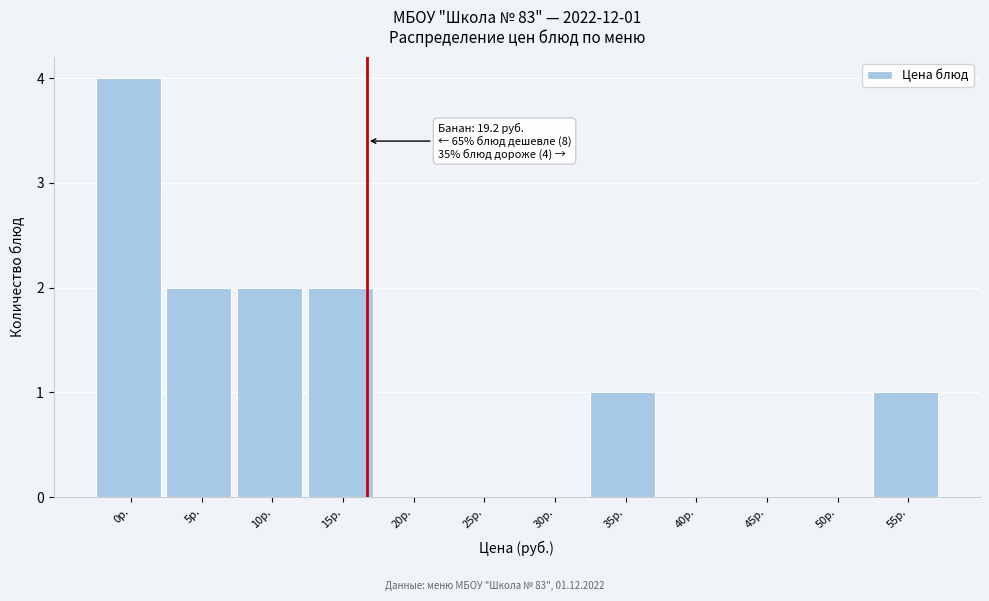

Reading right to left, extract all data points from this chart.

55р.=1	50р.=0	45р.=0	40р.=0	35р.=1	30р.=0	25р.=0	20р.=0	15р.=2	10р.=2	5р.=2	0р.=4